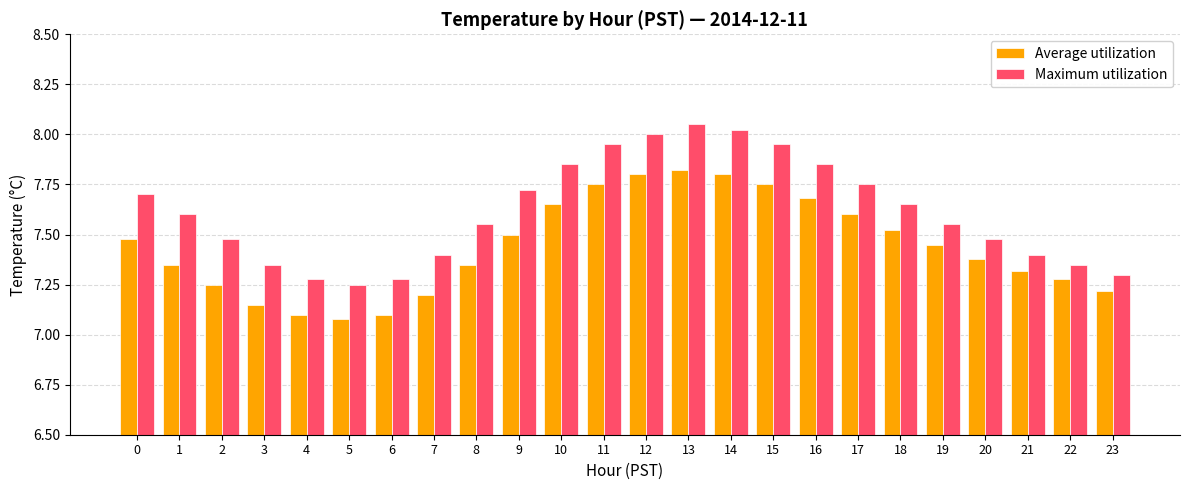

Count the number of data series in this chart.

2